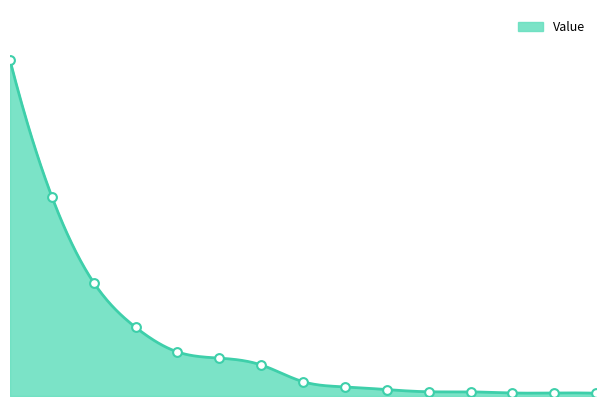

What is the change in value from NVCR to CRSP?

-1830000